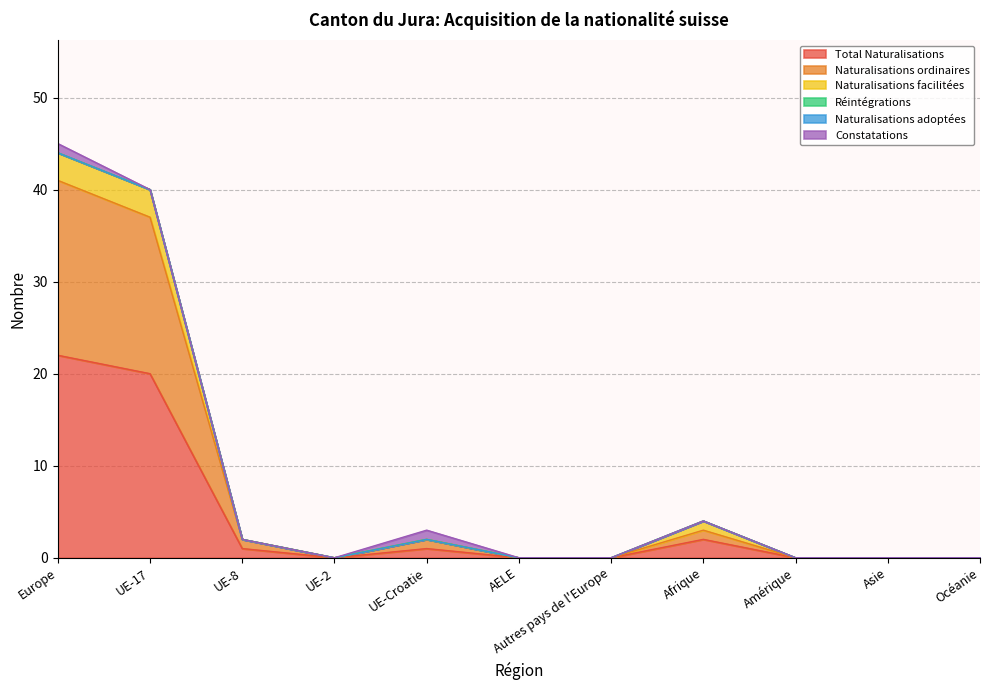

At which label is Naturalisations facilitées closest to 22?

UE-17